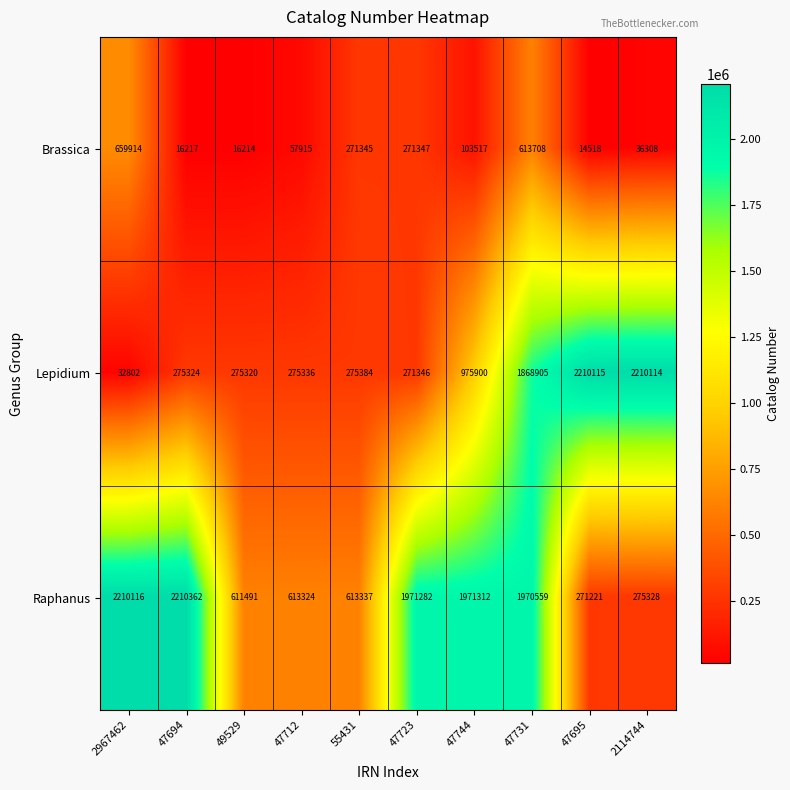

What is the difference between the Brassica values at 2114744 and 47712?

21607